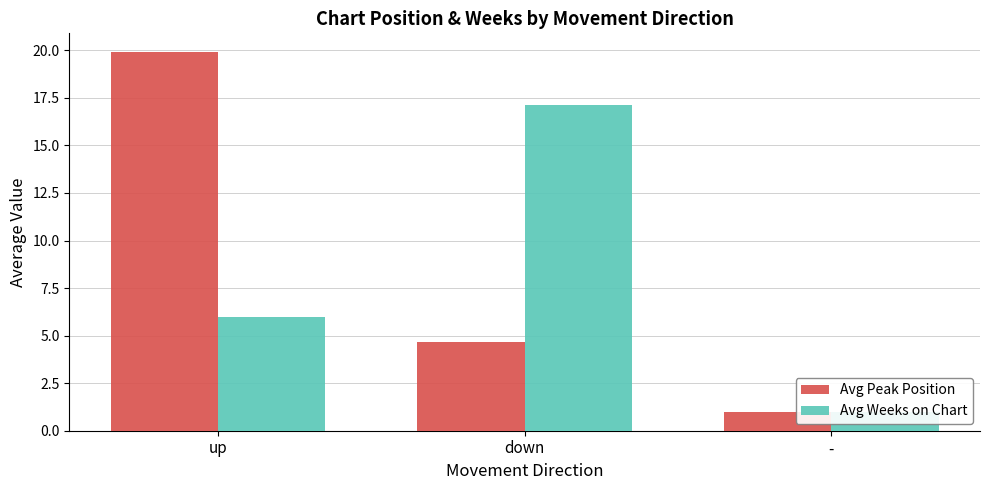

At -, list the series in order from largest to smallest.

Avg Peak Position, Avg Weeks on Chart